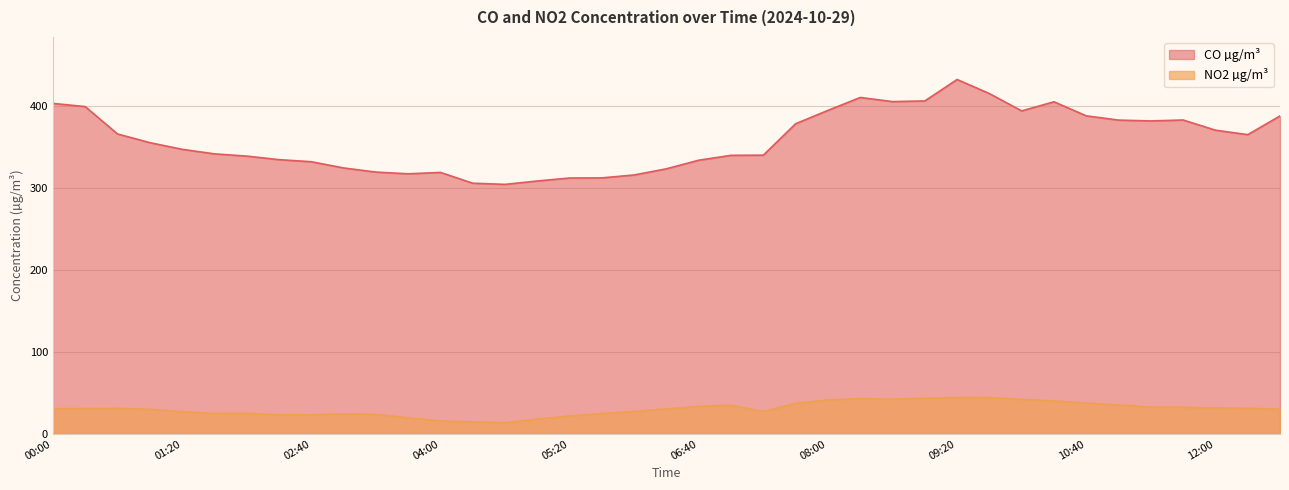

Reading left to right, what are all the values shown in this chart?

CO µg/m³: 402.8	398.9	365.6	355.0	346.9	341.3	338.6	334.3	331.8	324.2	319.1	317.0	318.7	305.6	304.2	308.3	311.9	312.1	315.6	323.1	333.6	339.6	339.8	378.1	394.3	410.1	405.0	405.8	432.0	414.8	393.7	404.8	387.7	382.5	381.4	382.6	370.2	364.7	387.5
NO2 µg/m³: 30.8	31.0	31.2	30.2	27.2	25.0	25.3	23.4	23.3	24.6	23.9	19.9	15.9	14.7	13.7	18.3	21.9	24.9	27.5	30.5	33.7	35.1	27.3	37.5	41.4	43.2	42.4	43.6	44.3	44.5	42.1	40.3	37.7	35.5	32.8	32.7	31.6	31.4	30.1